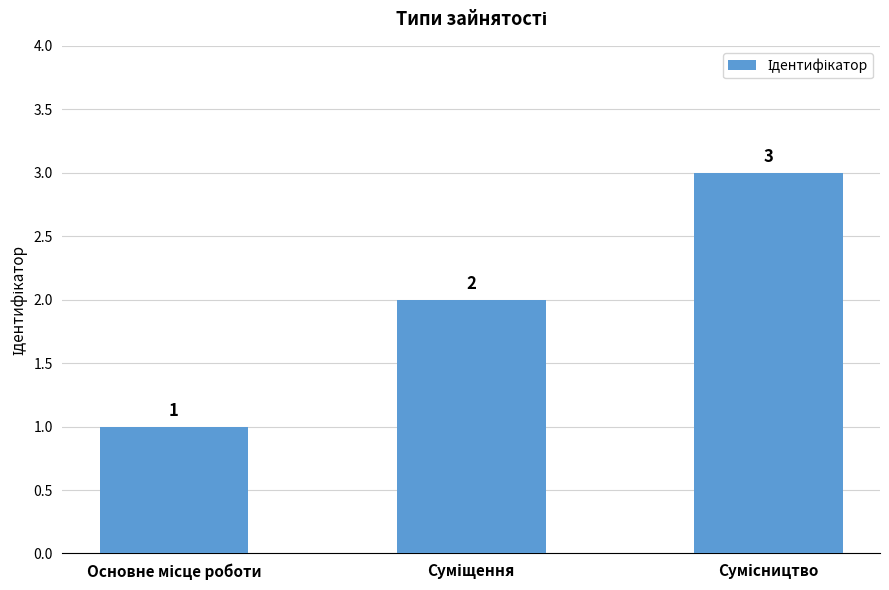

What is the value of the 3rd bar from the left?

3